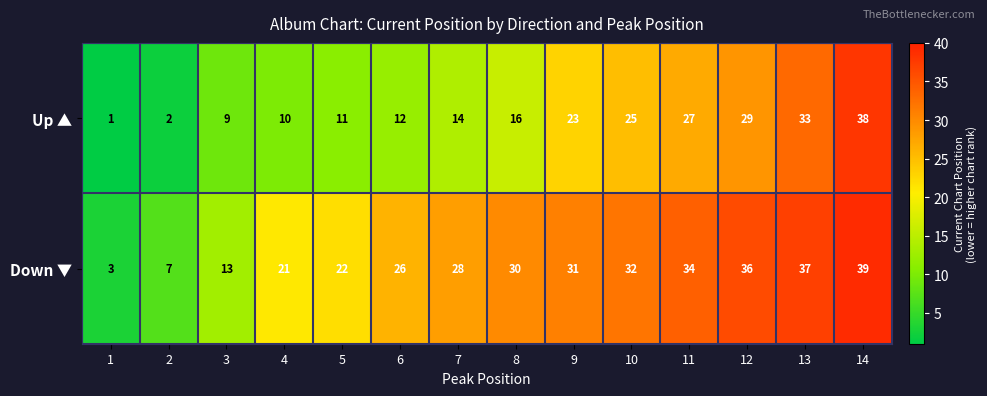

What is the difference between the Up ▲ values at 9 and 6?

11